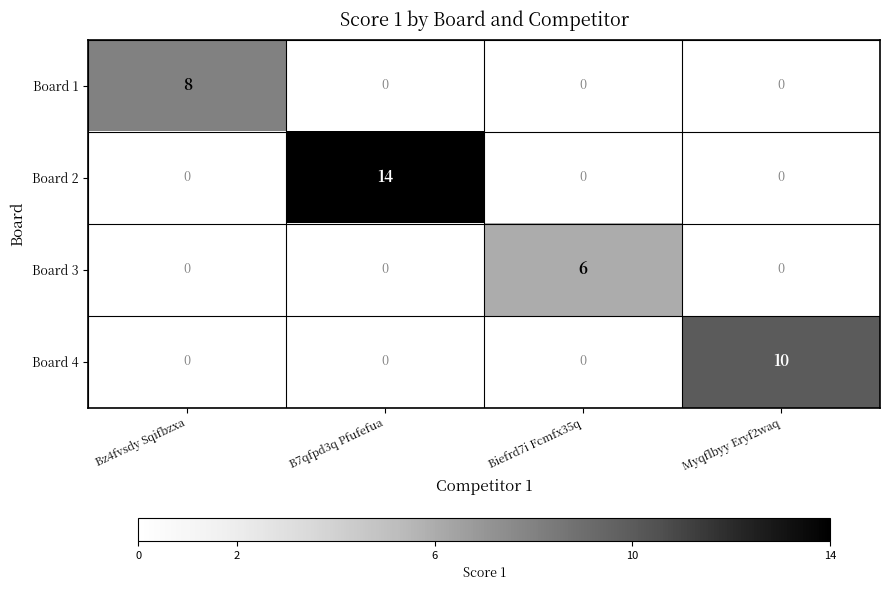

True or false: Board 4 has a value of 10 at Myqflbyy Eryf2waq.

True